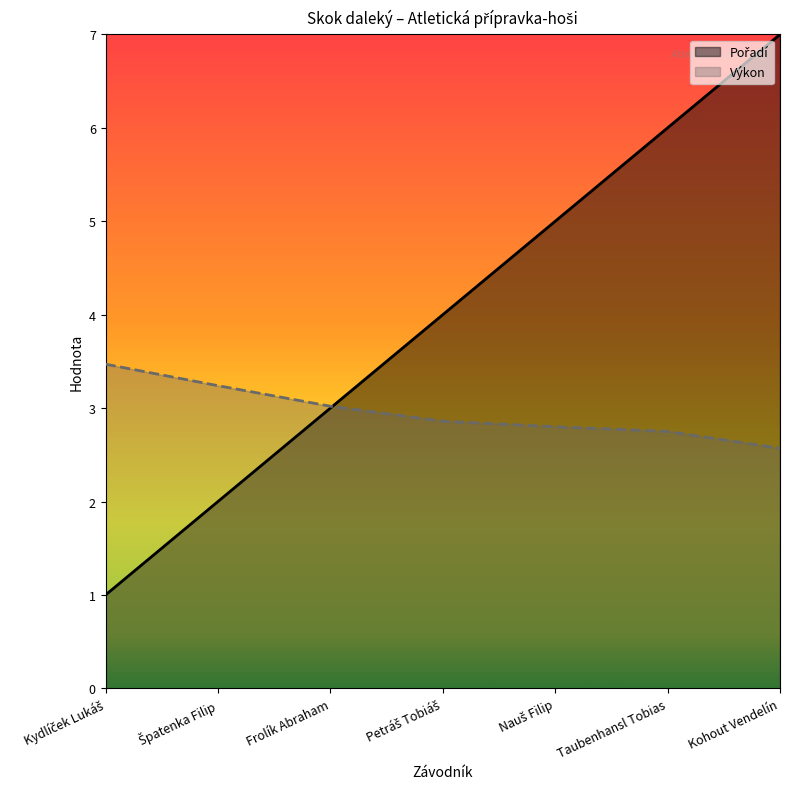

The value of Výkon at Nauš Filip is 2.8. True or false?

True